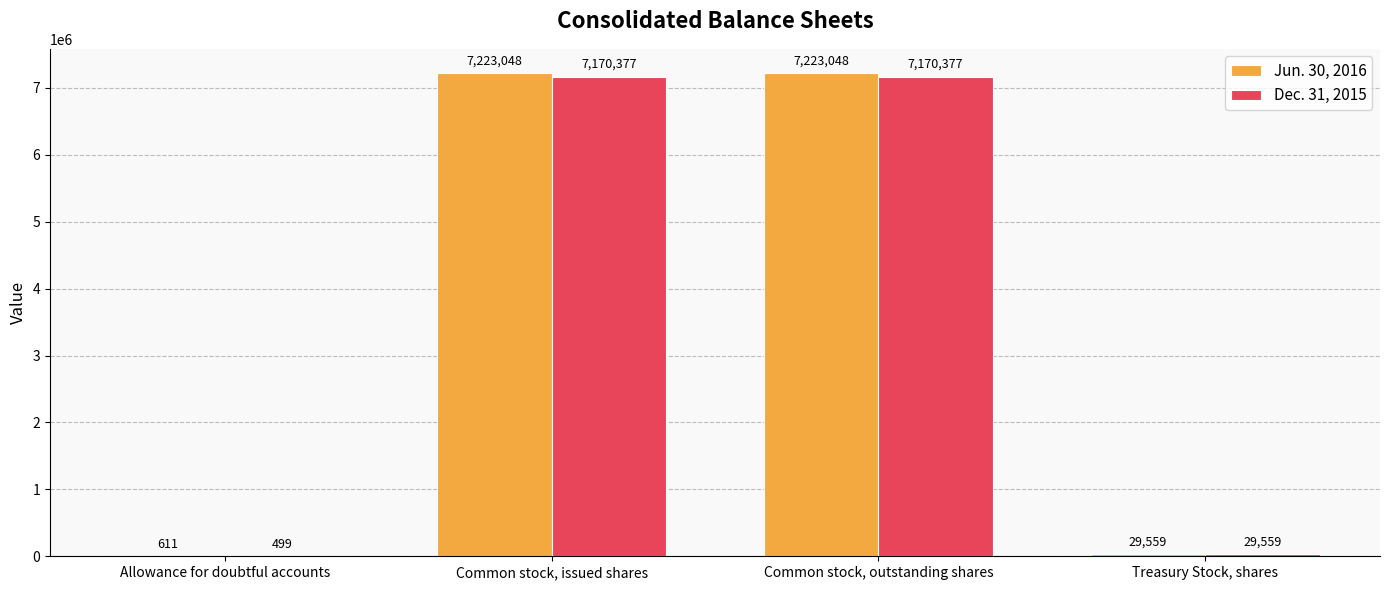

Which series has the widest spread of values?

Jun. 30, 2016